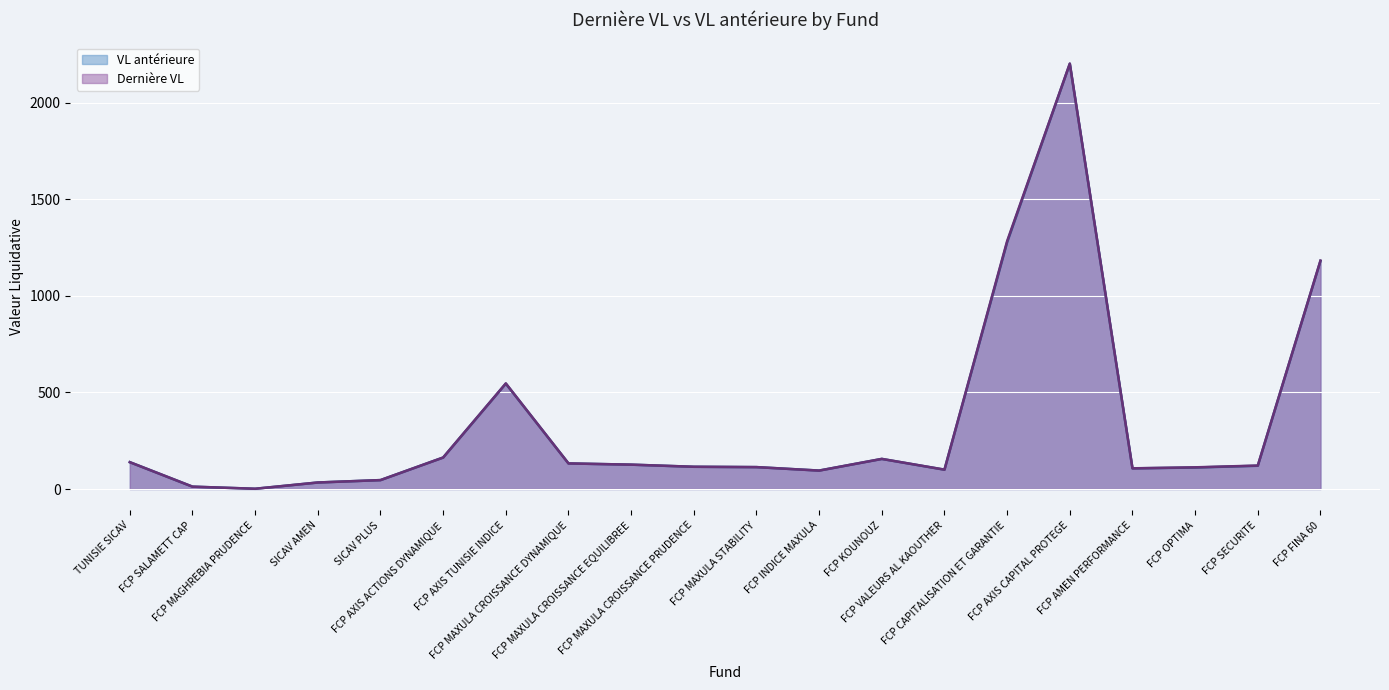

The value of VL antérieure at SICAV AMEN is 33.7. True or false?

True